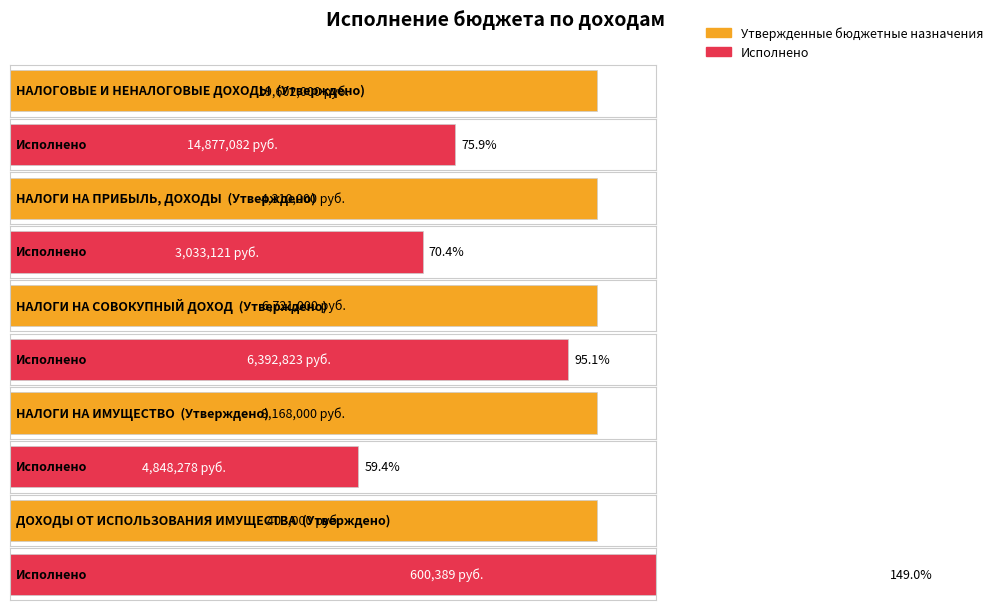

What is the label of the 1st bar from the right?

ДОХОДЫ ОТ
ИСПОЛЬЗОВАНИЯ ИМУЩЕСТВА